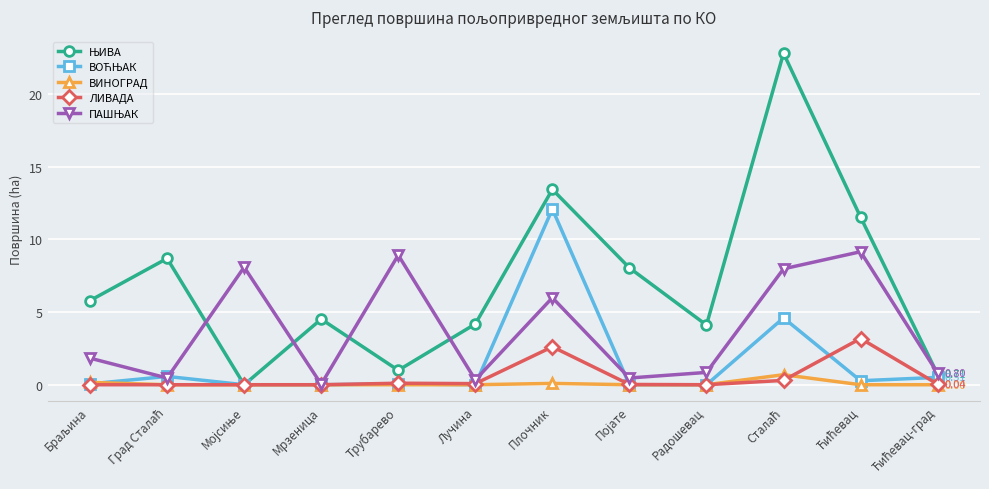

At how many categories does at least one series exceed 11?

3